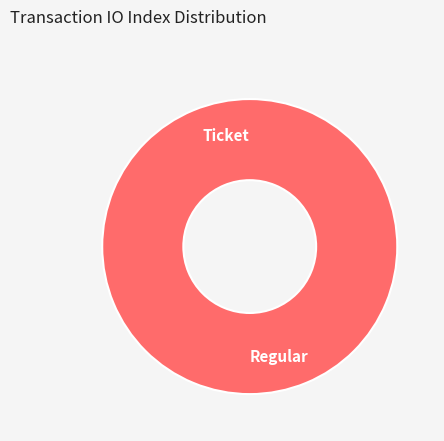

To the nearest percent, what is the difference between the Regular and Ticket slice percentages?

100%